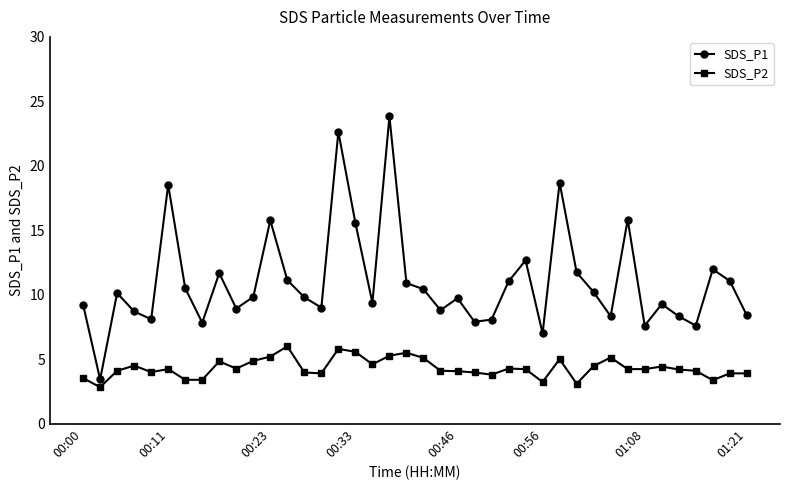

Which series has the largest total across all categories?

SDS_P1